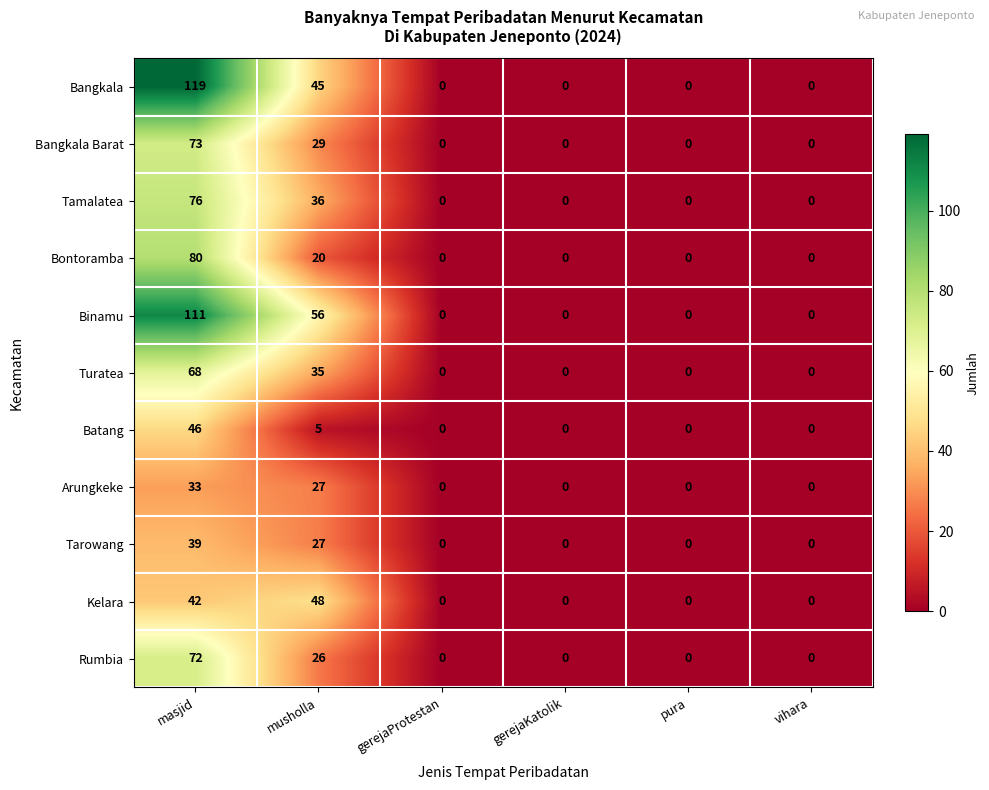

Which series changed the most between masjid and vihara?

Bangkala